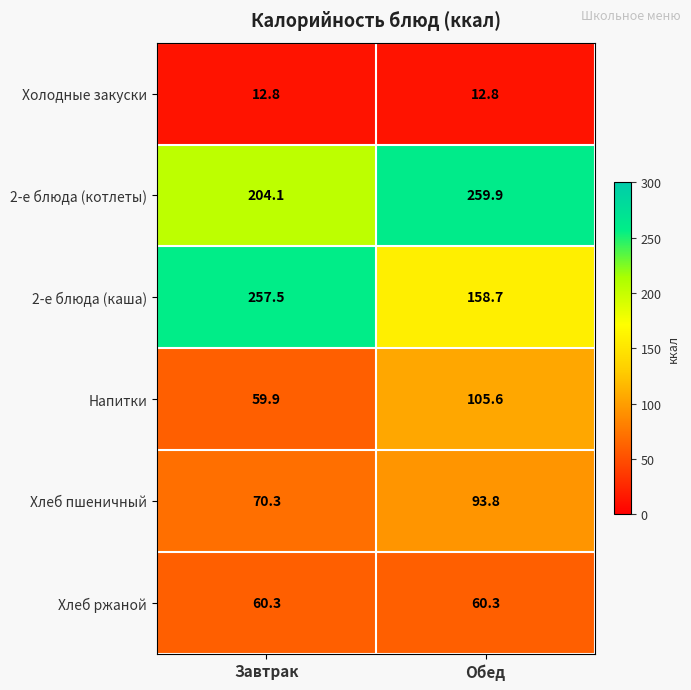

Rank the series by their maximum value, from highest to lowest.

2-е блюда (котлеты), 2-е блюда (каша), Напитки, Хлеб пшеничный, Хлеб ржаной, Холодные закуски